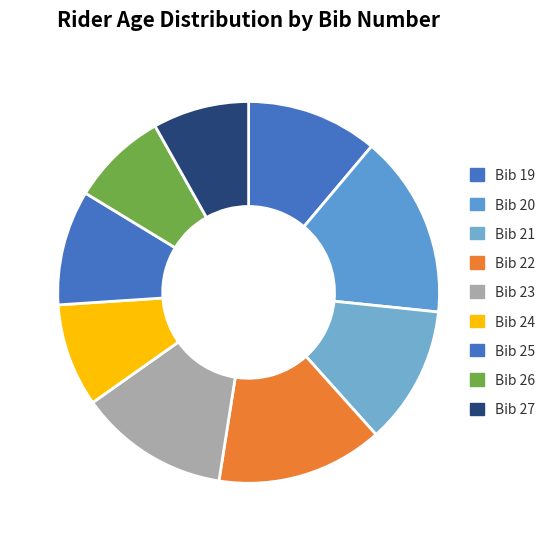

Does any single category account for the majority?

No